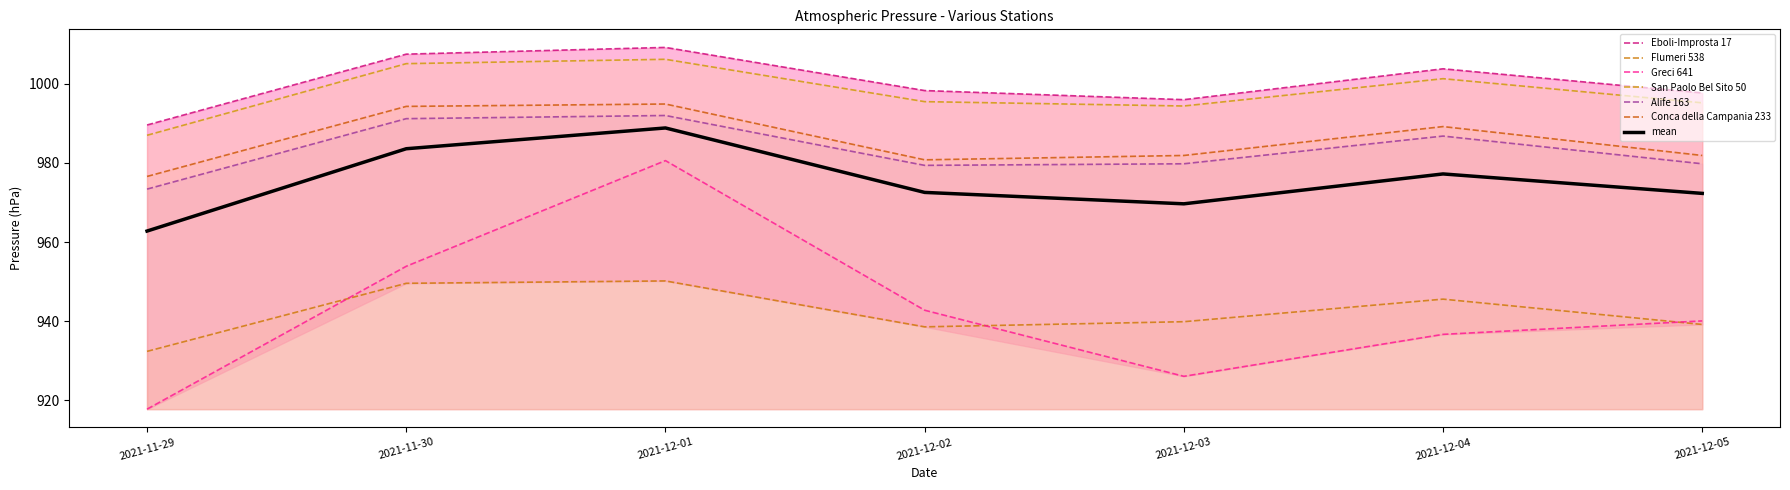

At which label does San Paolo Bel Sito 50 reach its peak?

2021-12-01